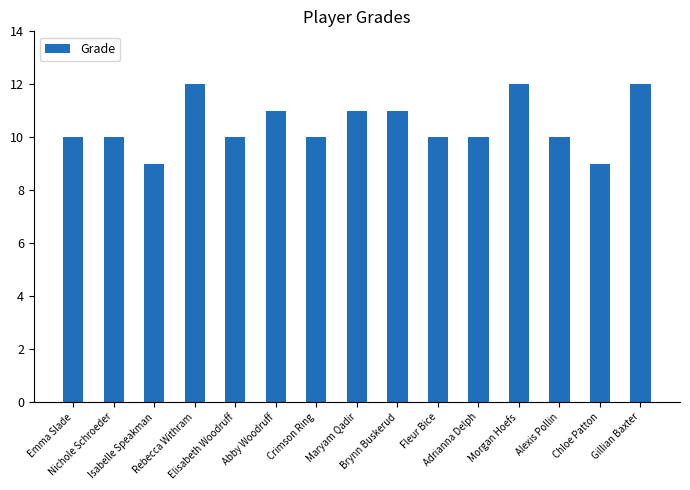

Read the value at Fleur Bice.

10